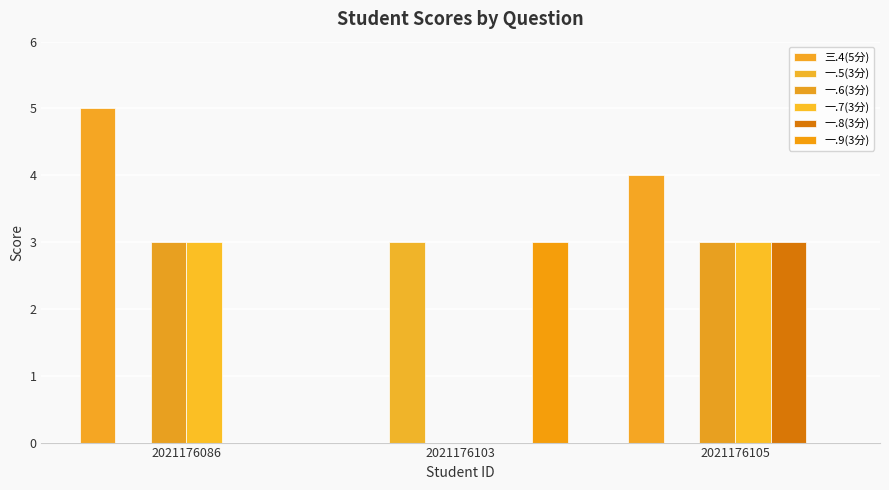

How many values in 三.4(5分) are above zero?

2